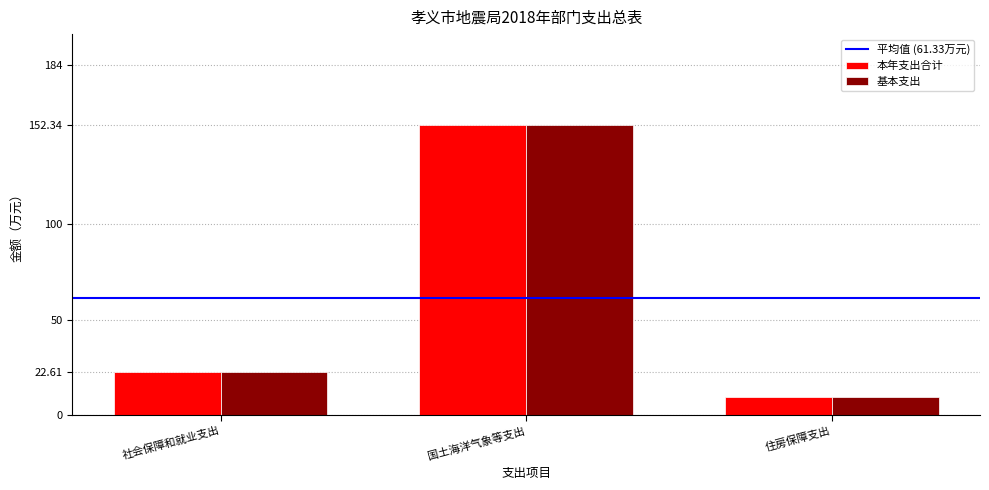

Which category has the lowest value across all series?

住房保障支出